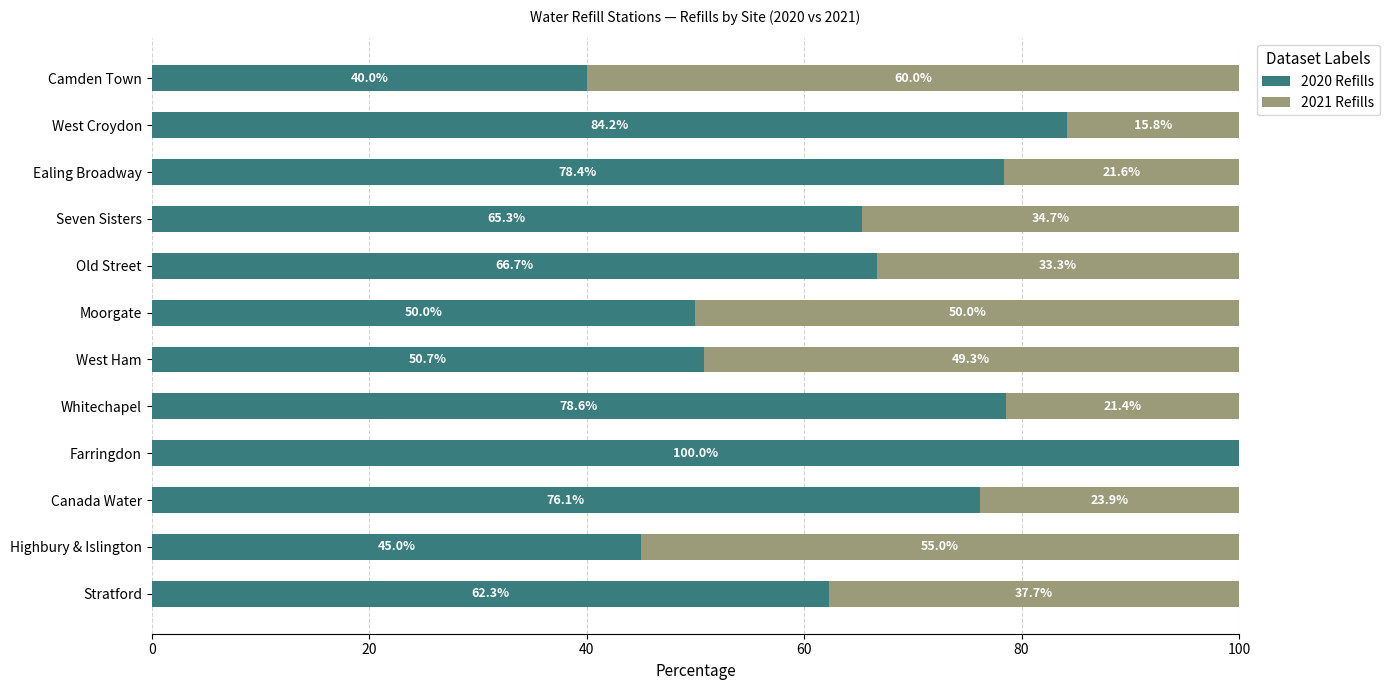

Which category has the highest value in the 2020 Refills series?

Farringdon